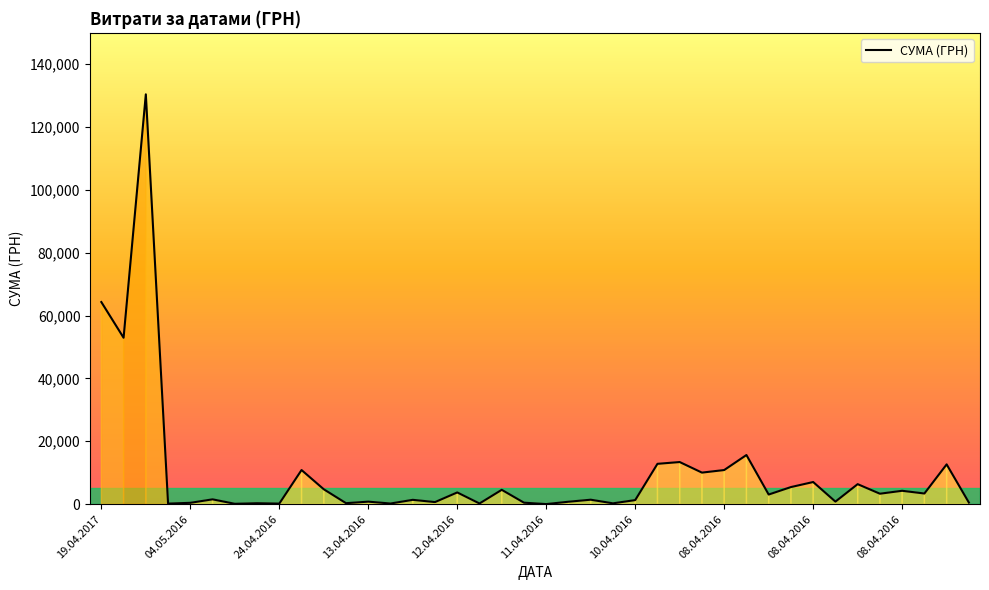

What is the difference between the maximum and minimum values?

130357.3